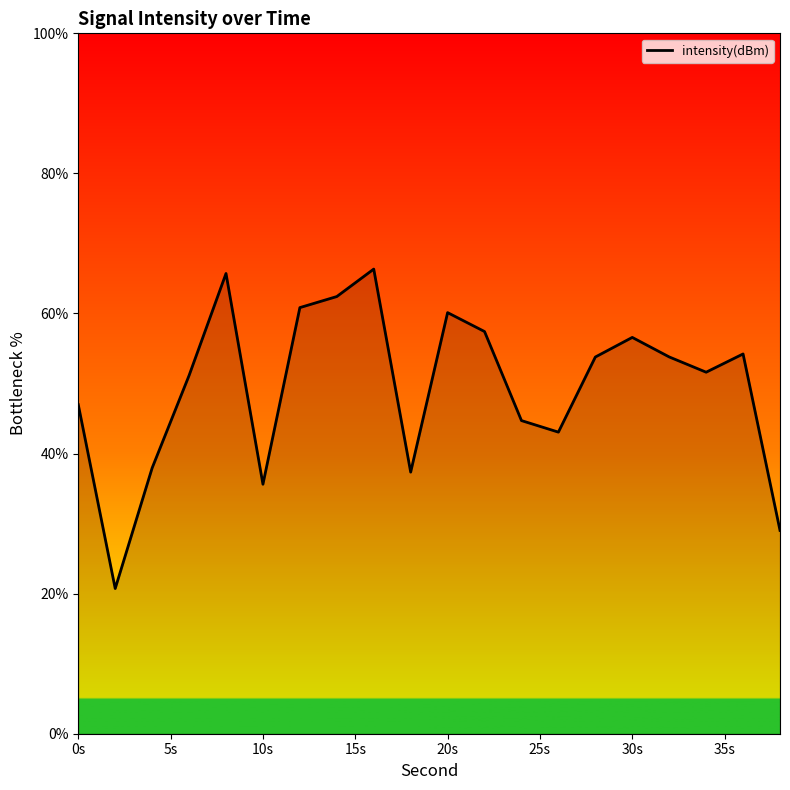

What is the greatest value displayed?

66.3